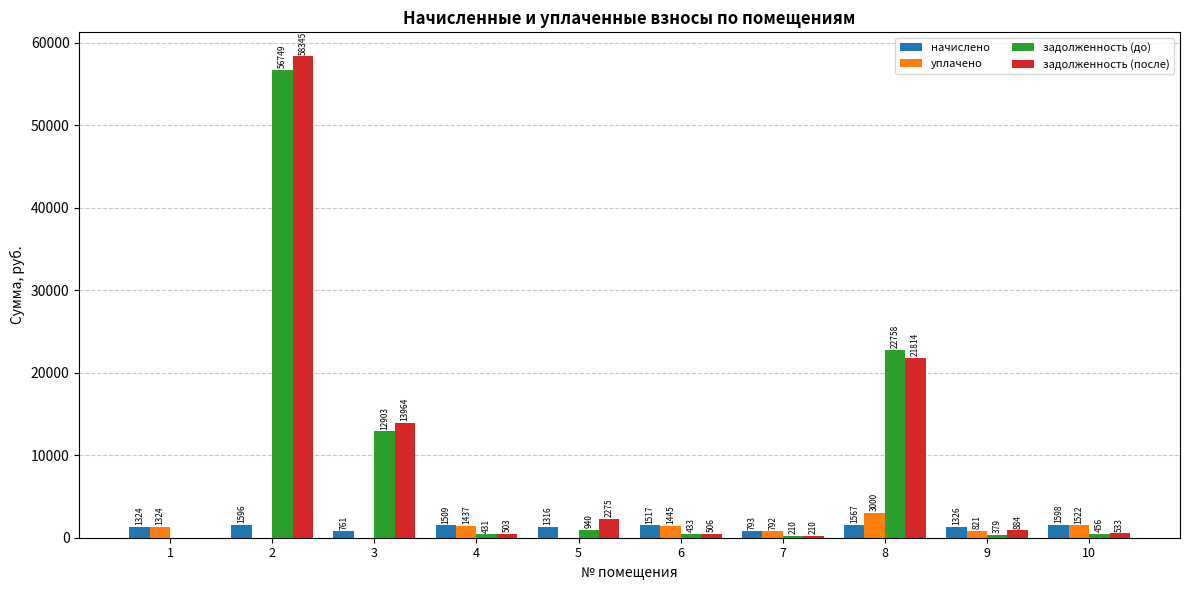

Which series has the largest total across all categories?

задолженность (после)